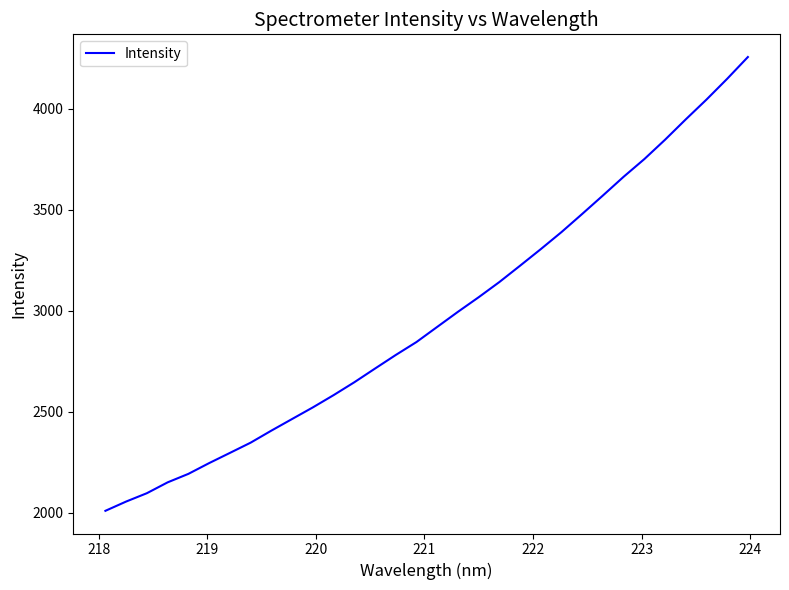

What is the difference between the maximum and minimum values?

2244.0